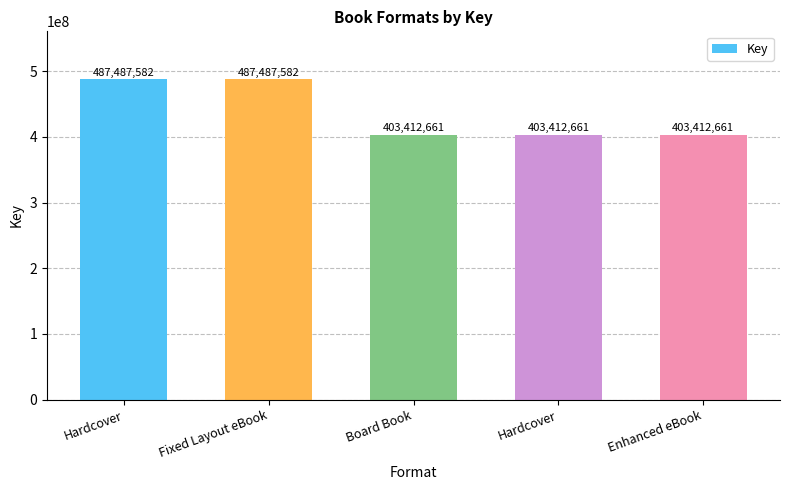

Which category has the lowest value across all series?

Board Book